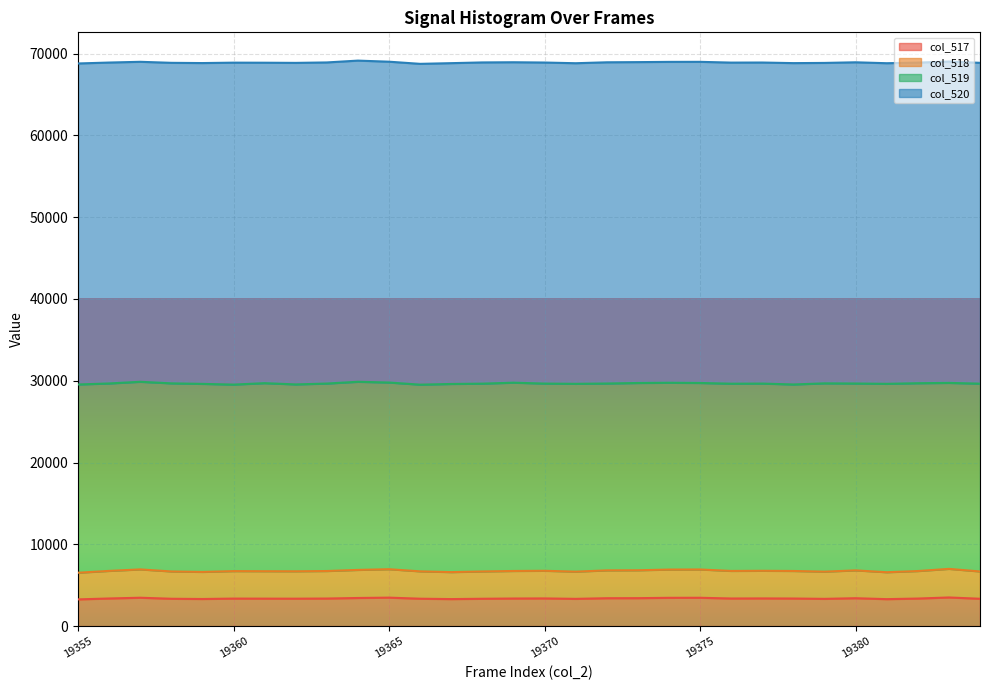

True or false: col_517 has more than 0 points higher than both neighbors.

True